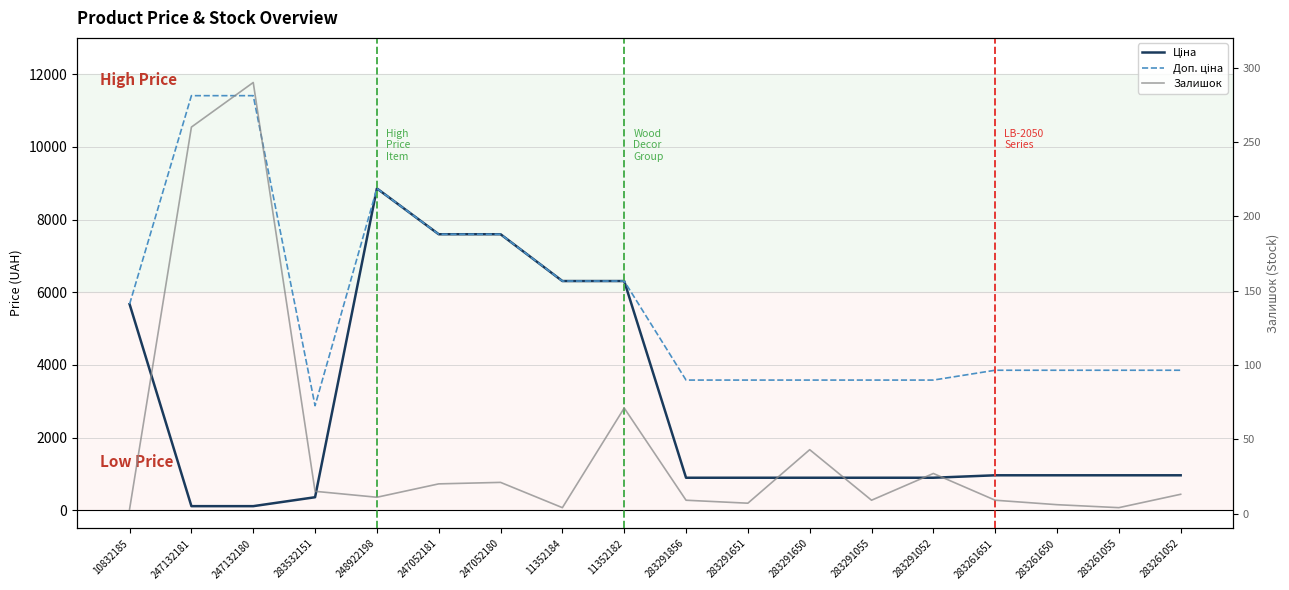

The Ціна series shows 5673.8 at 10832185. True or false?

True